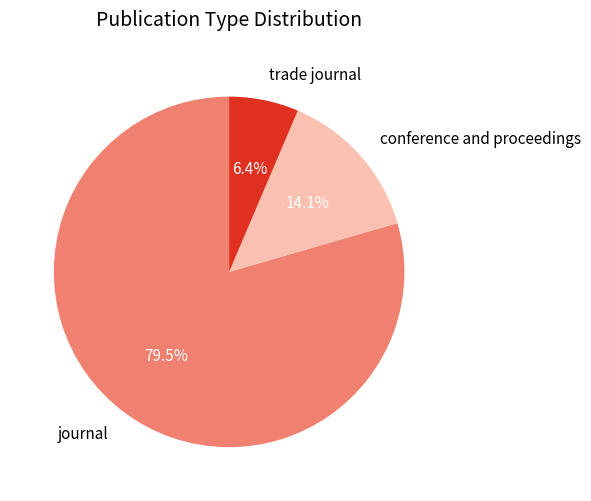

What is the total percentage of journal and conference and proceedings?

93.6%